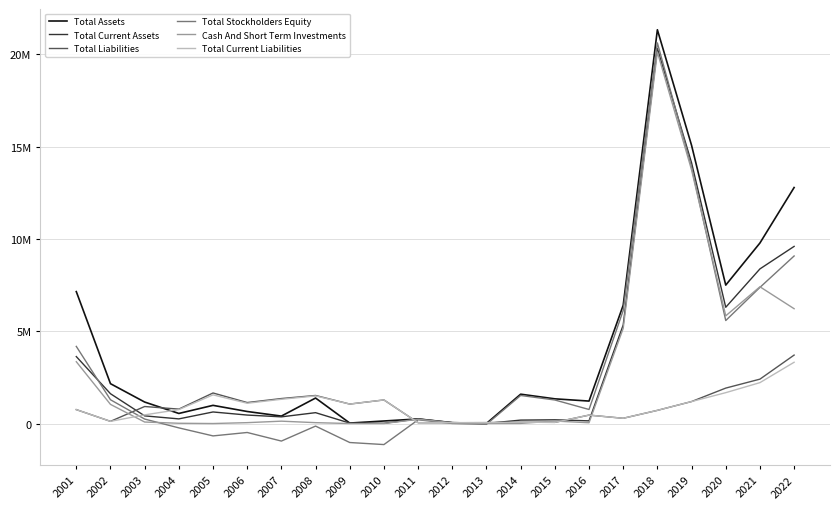

The Total Liabilities series shows 2091313.9 at 2007. True or false?

False